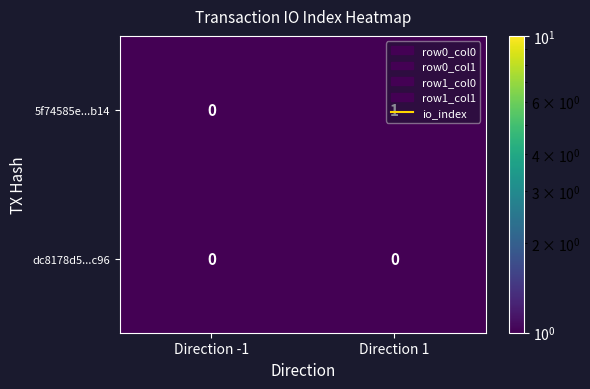

How many positive values does the 5f74585e...b14 series have?

1